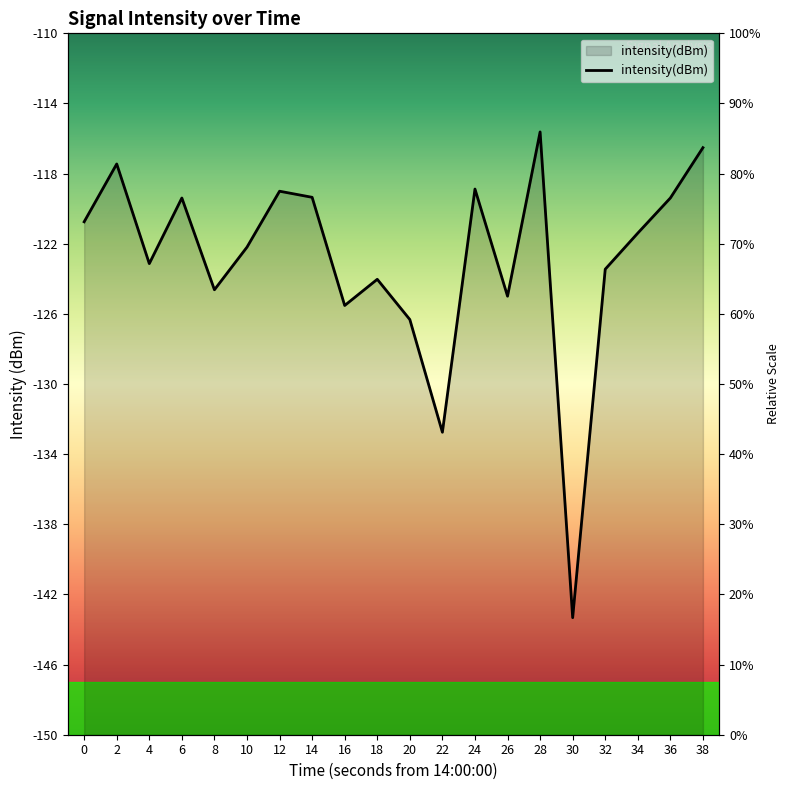

Rank the categories by value from lowest to highest.

30, 22, 20, 16, 26, 8, 18, 32, 4, 10, 34, 0, 6, 36, 14, 12, 24, 2, 38, 28